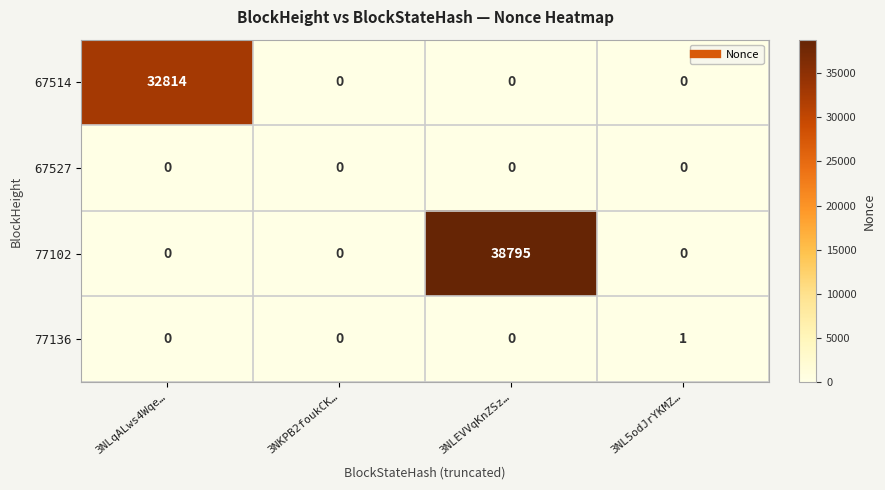

What is the difference between the maximum and minimum values in the 77102 series?

38795